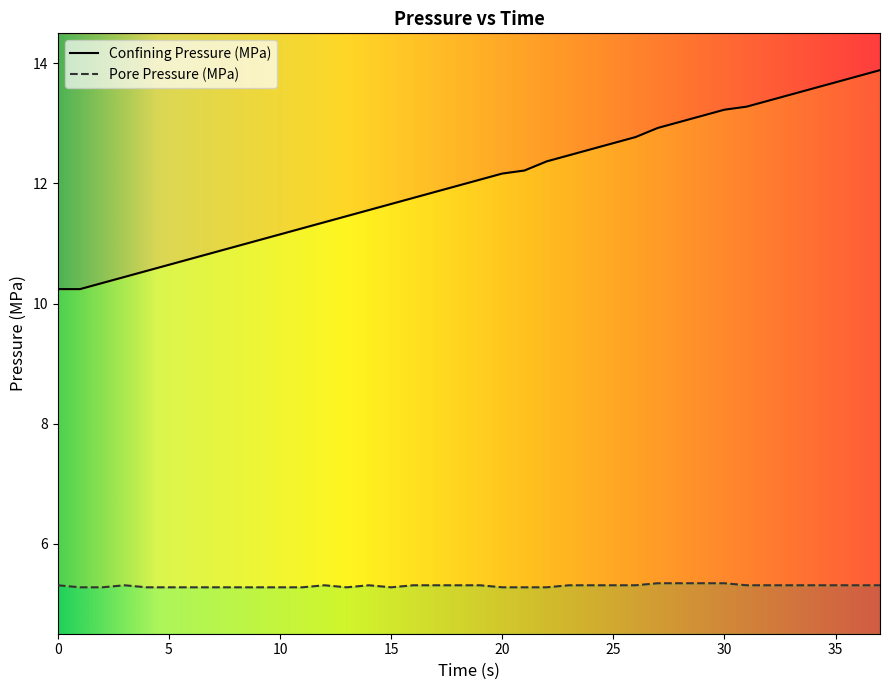

What is the approximate value of Confining Pressure (MPa) at 21?

12.2